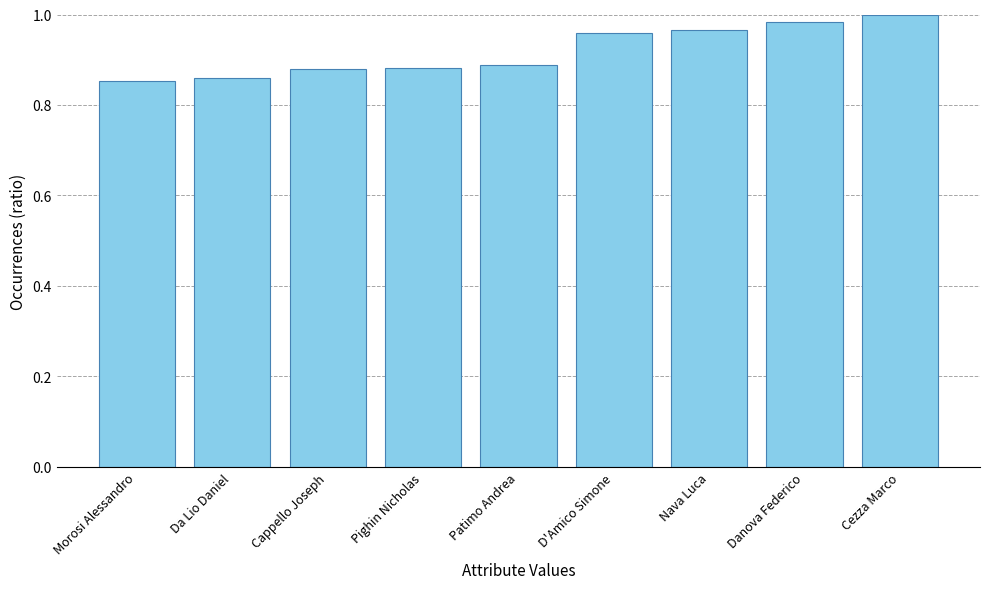

Is it true that the value at D'Amico Simone is 0.6?

False